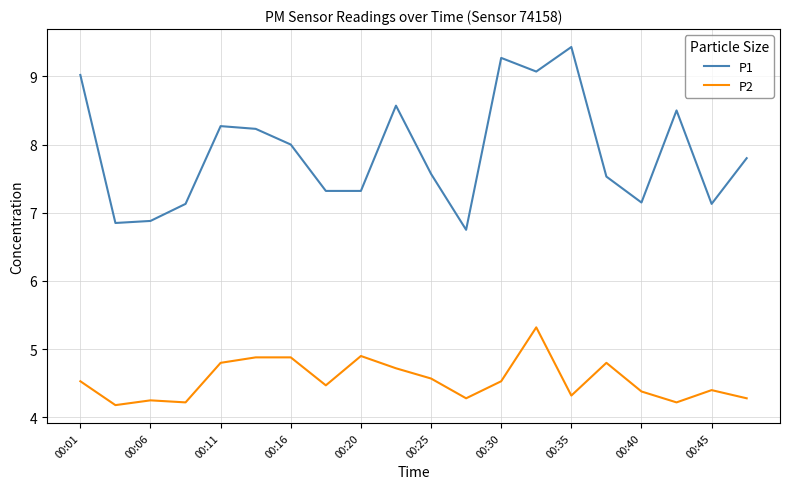

Which series has the widest spread of values?

P1